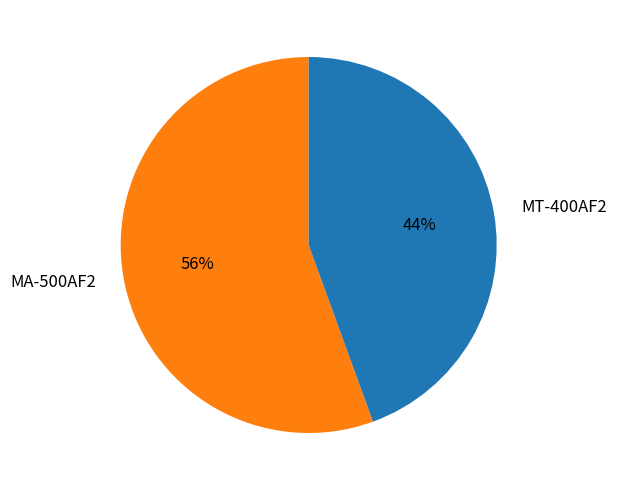

Count the number of slices in the pie.

2